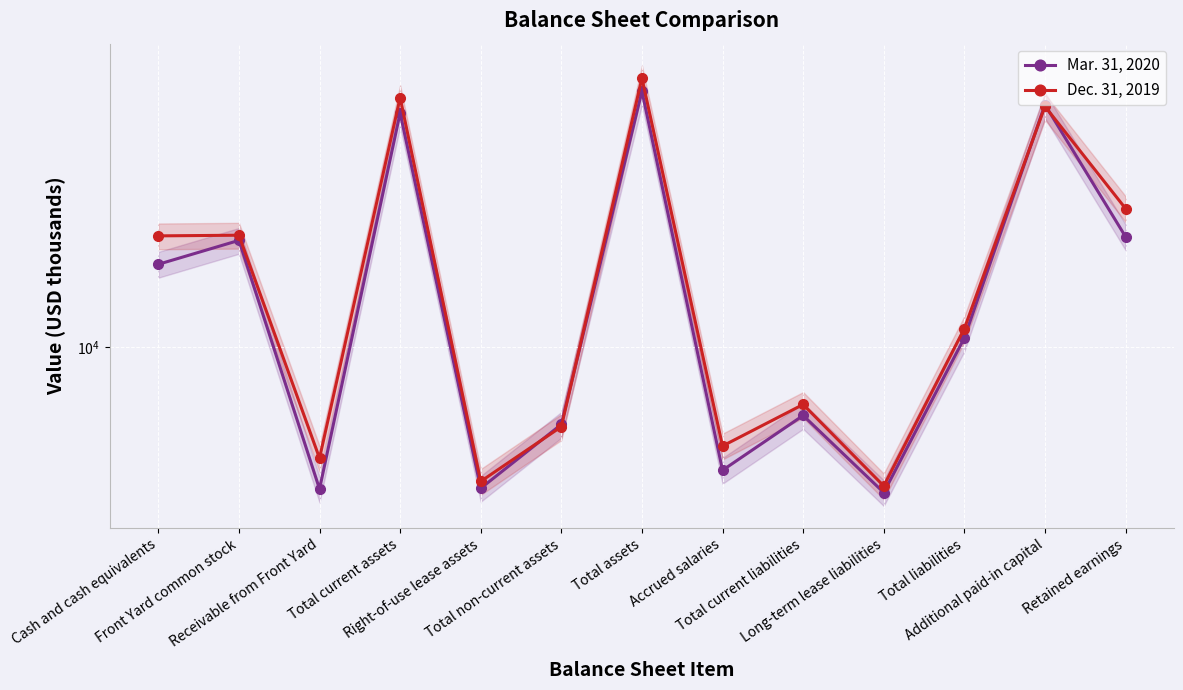

Which series has the largest total across all categories?

Dec. 31, 2019